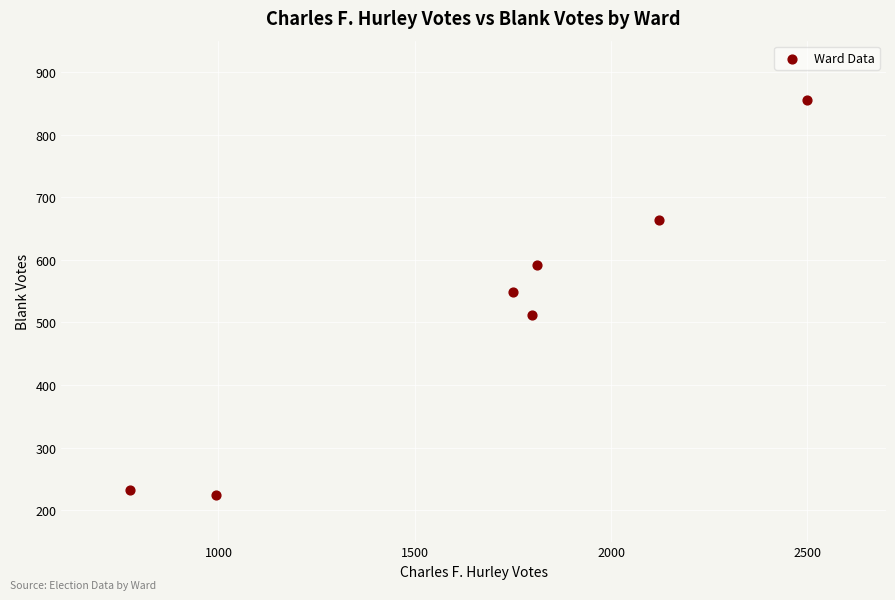

What is the average Y value?

518